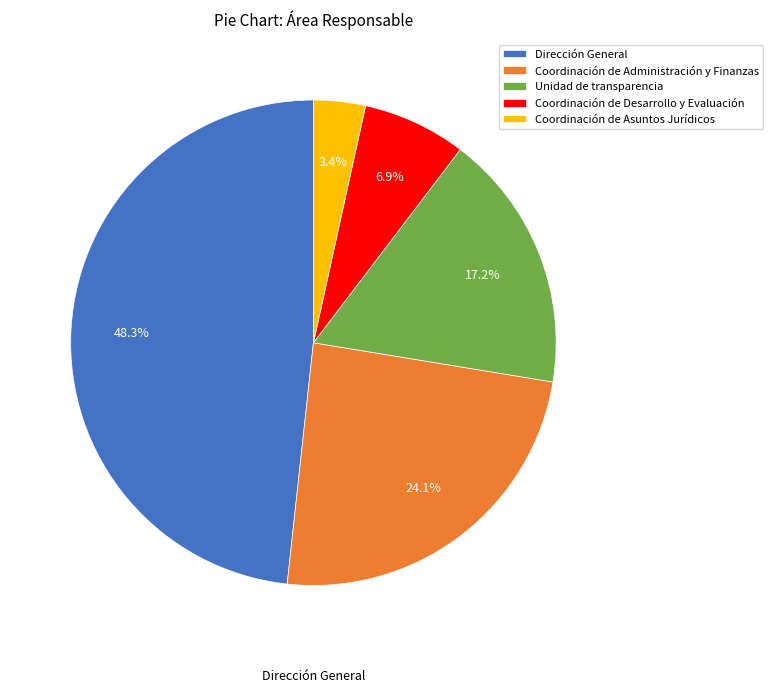

The Coordinación de Desarrollo y Evaluación slice represents 7% of the pie. True or false?

True